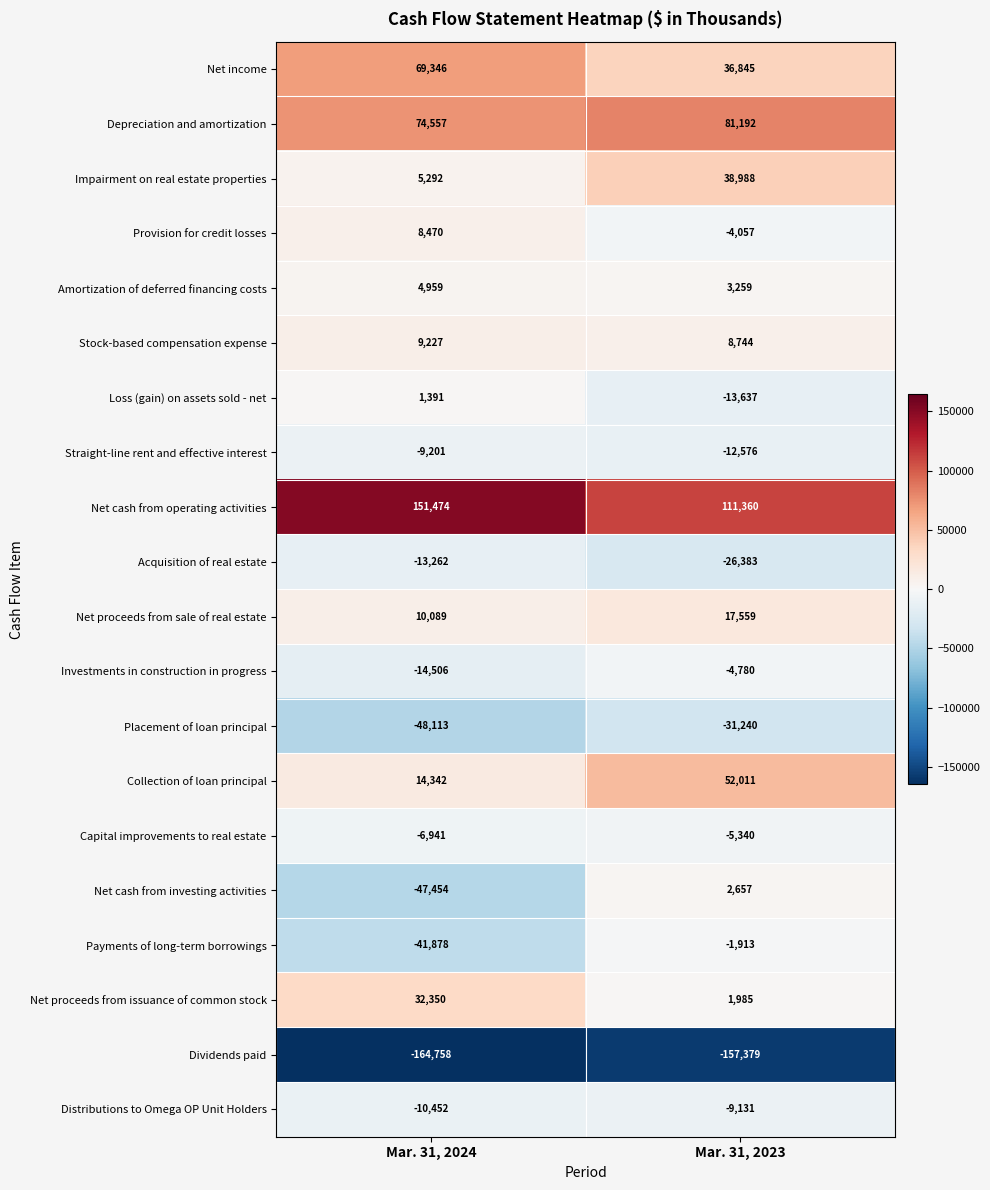

What is the sum of the Net proceeds from sale of real estate values at Mar. 31, 2024 and Mar. 31, 2023?

27648